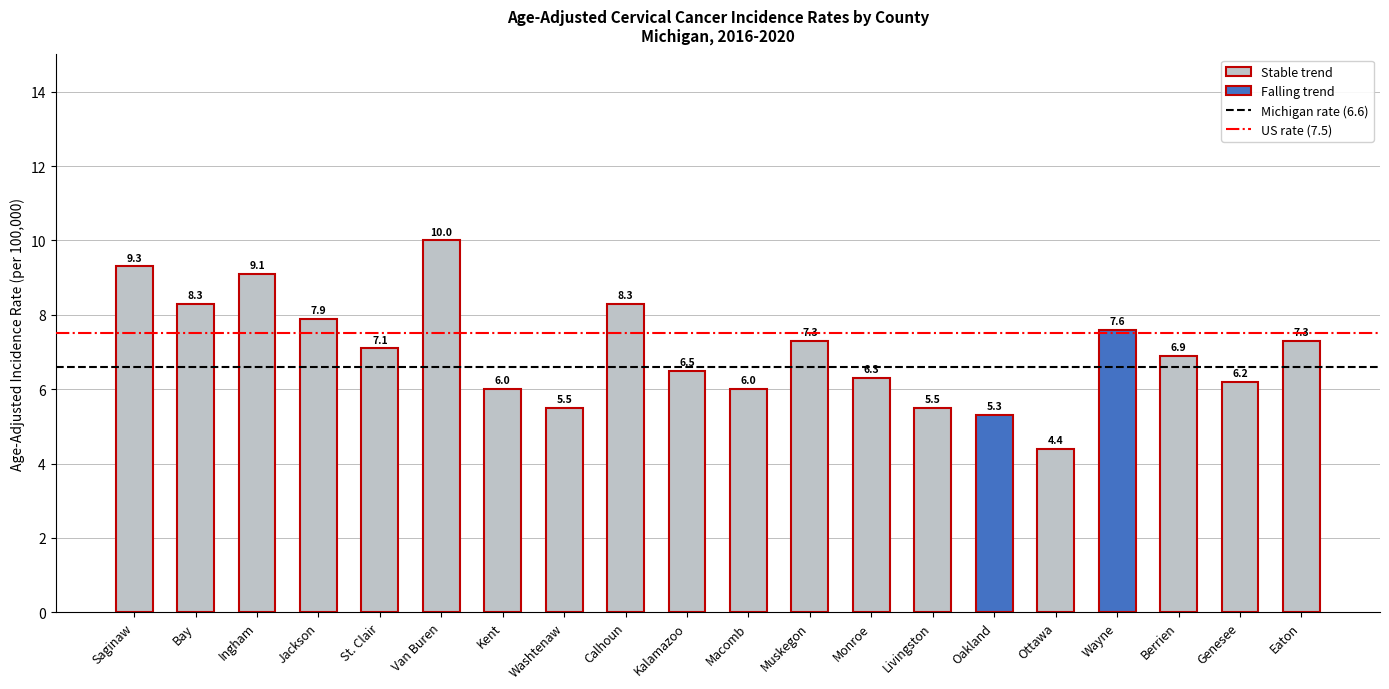

How many distinct data groups are displayed?

1